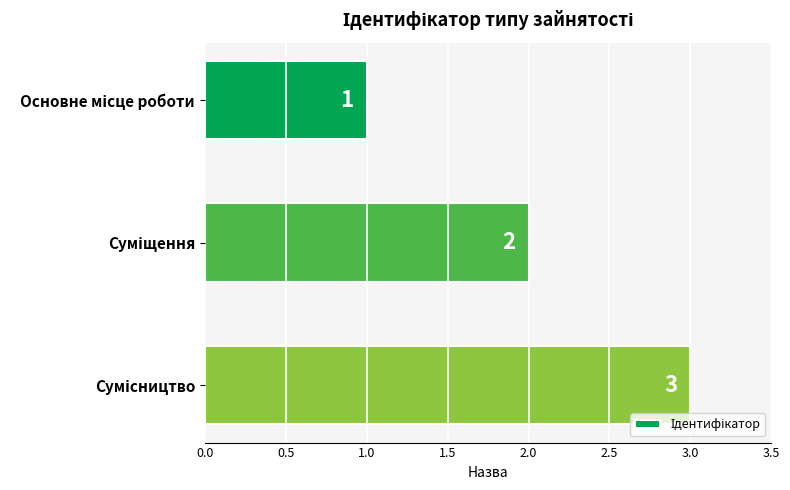

How many values are between 1 and 3?

3